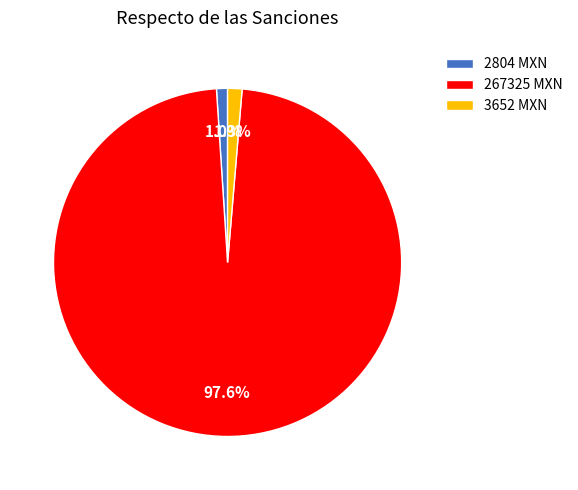

Do 3652 MXN and 2804 MXN together represent more than half of the pie?

No